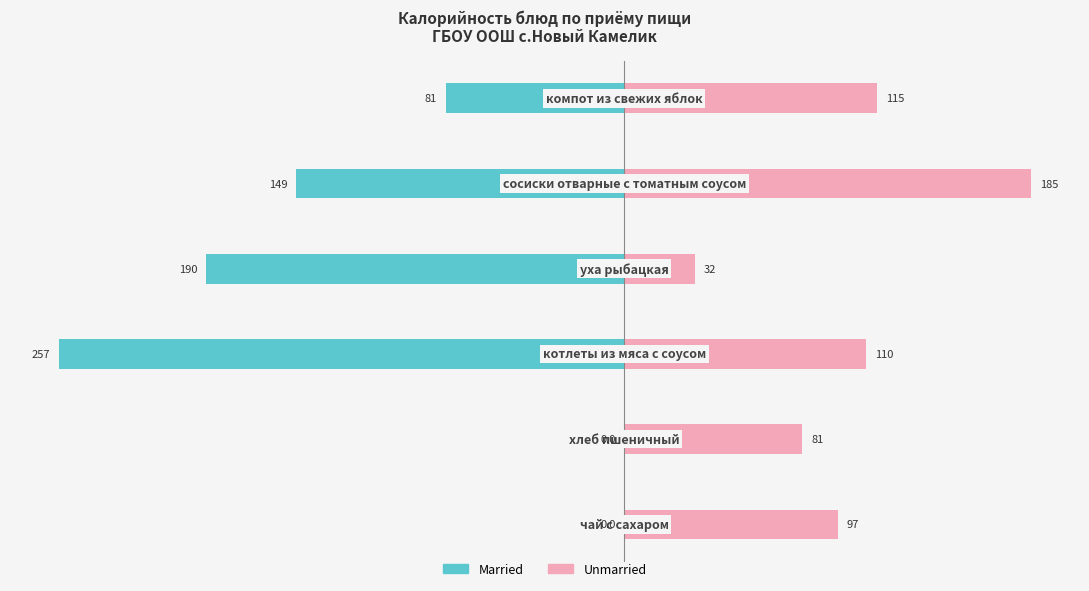

Between −200 and 0, which series saw the biggest shift?

Married